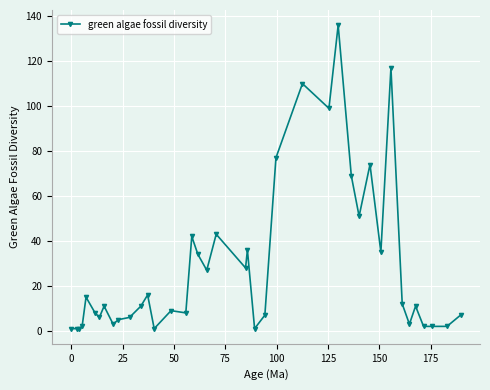

True or false: there are more than 2 points higher than both neighbors.

True